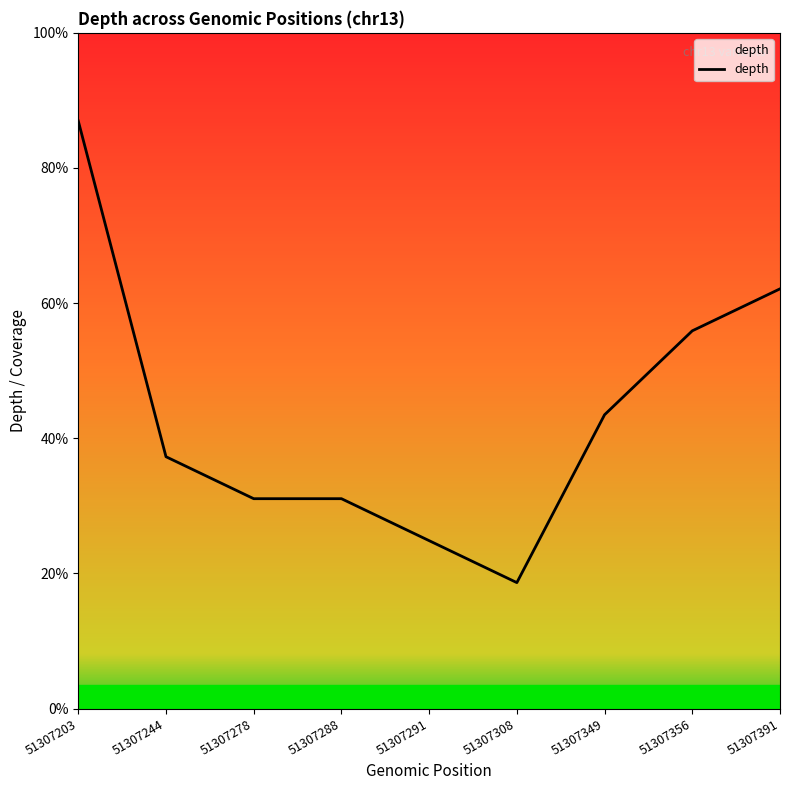

At which label is the value closest to 8?

51307349